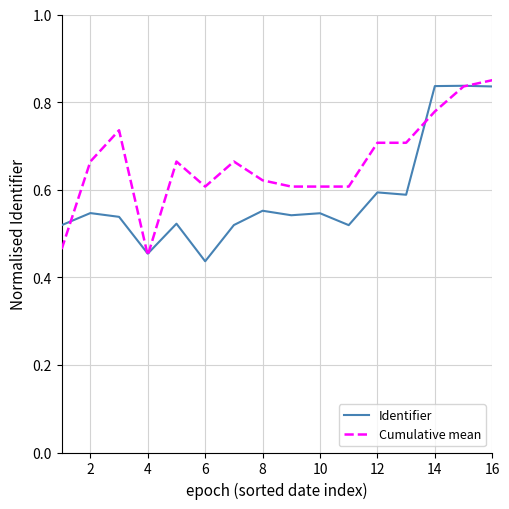

Does the chart have visible grid lines?

Yes